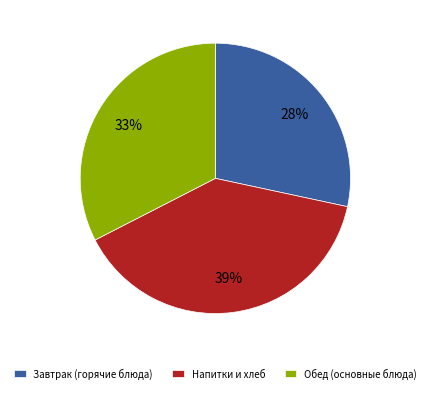

Which slice is the smallest?

Завтрак (горячие блюда)